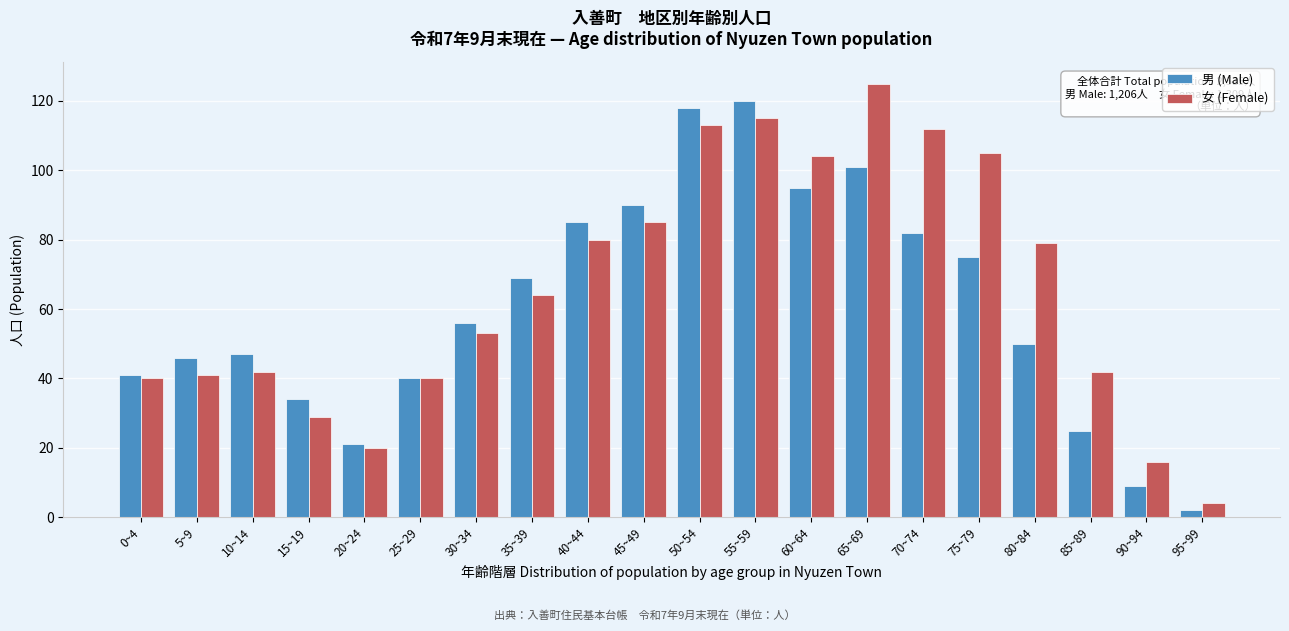

Is the value of 女 (Female) at 40~44 greater than the value of 男 (Male) at 20~24?

Yes